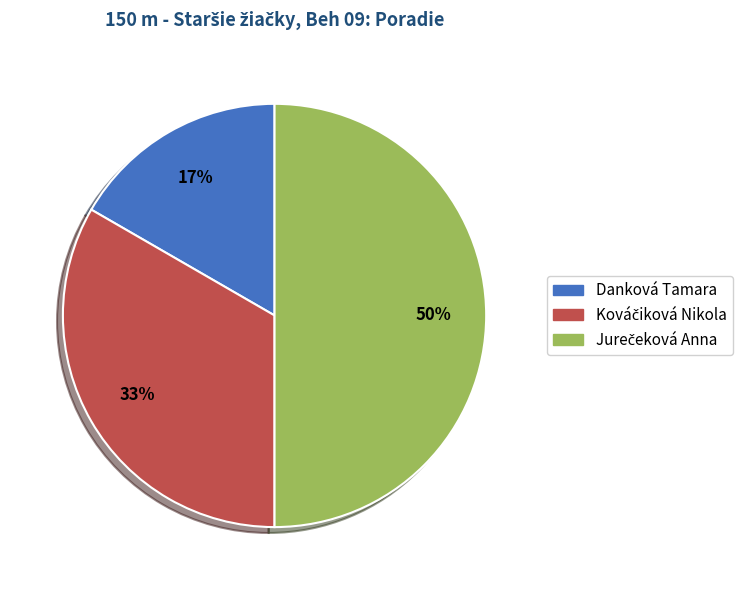

How many slices are in this pie chart?

3